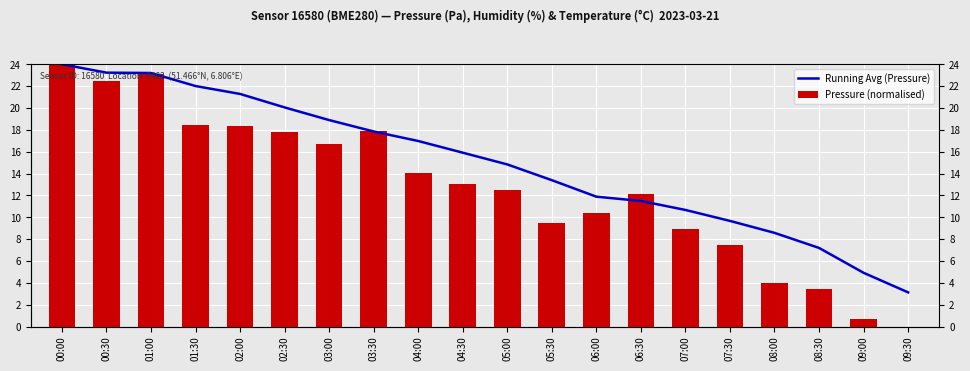

Read the Pressure (normalised) value at 00:30.

22.5